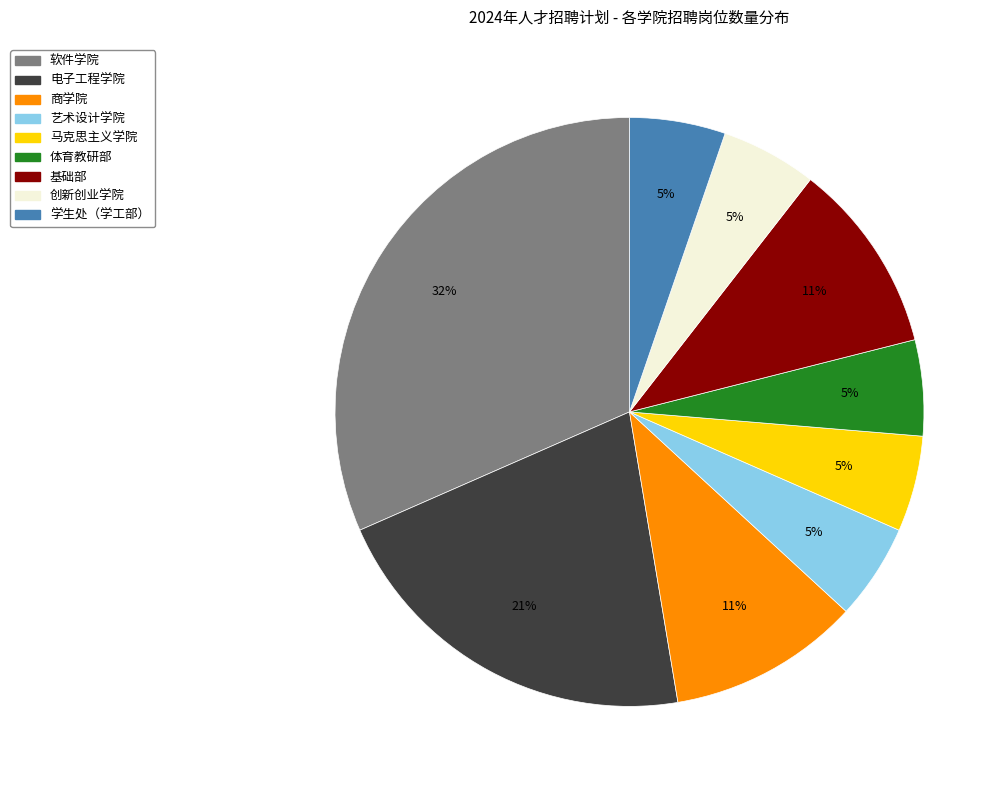

What percentage is the 马克思主义学院 slice, to the nearest percent?

5%